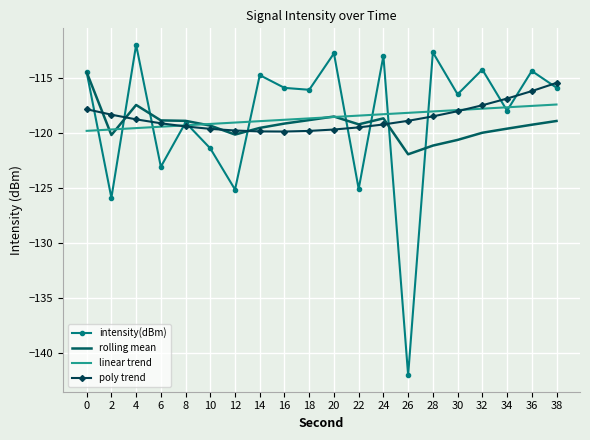

The intensity(dBm) series shows -186.9 at 34. True or false?

False